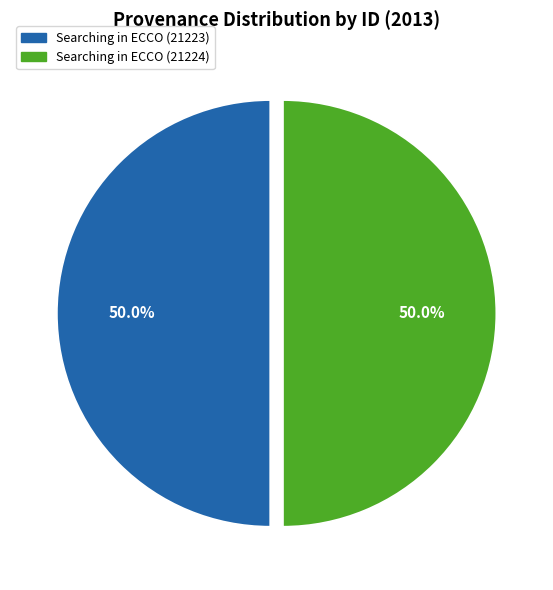

The Searching in ECCO (21223) slice represents 50% of the pie. True or false?

True